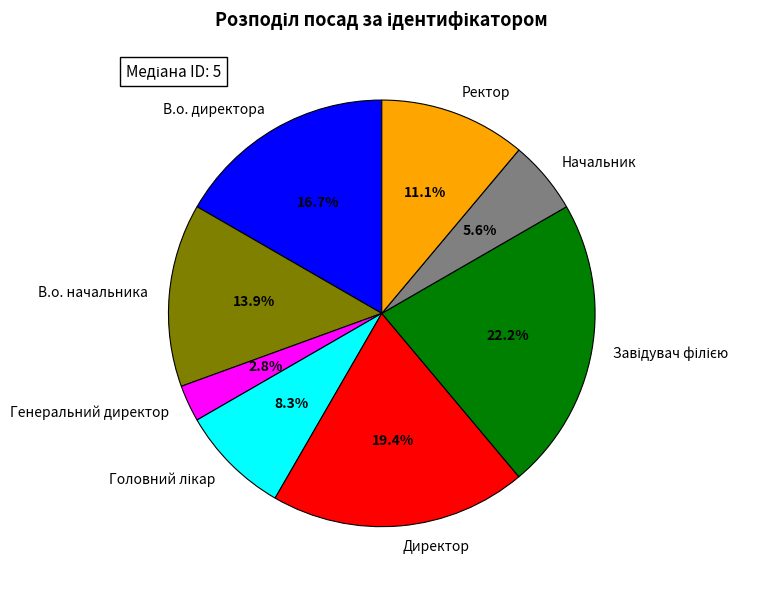

Does any single category account for the majority?

No